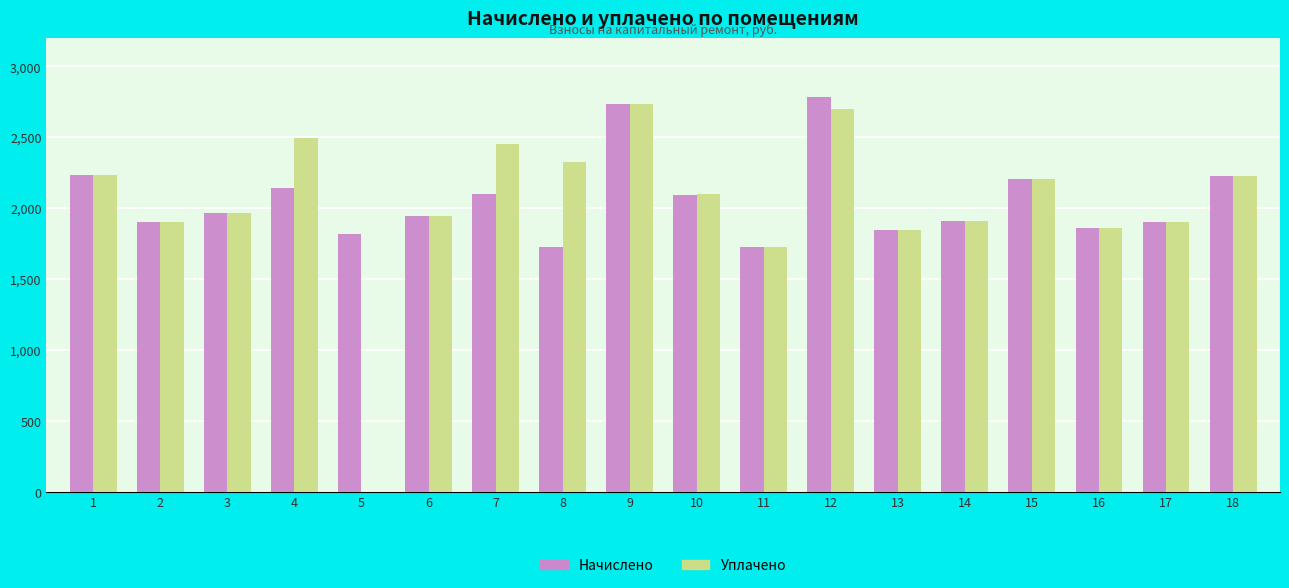

Is the value of Начислено at 13 greater than the value of Уплачено at 2?

No